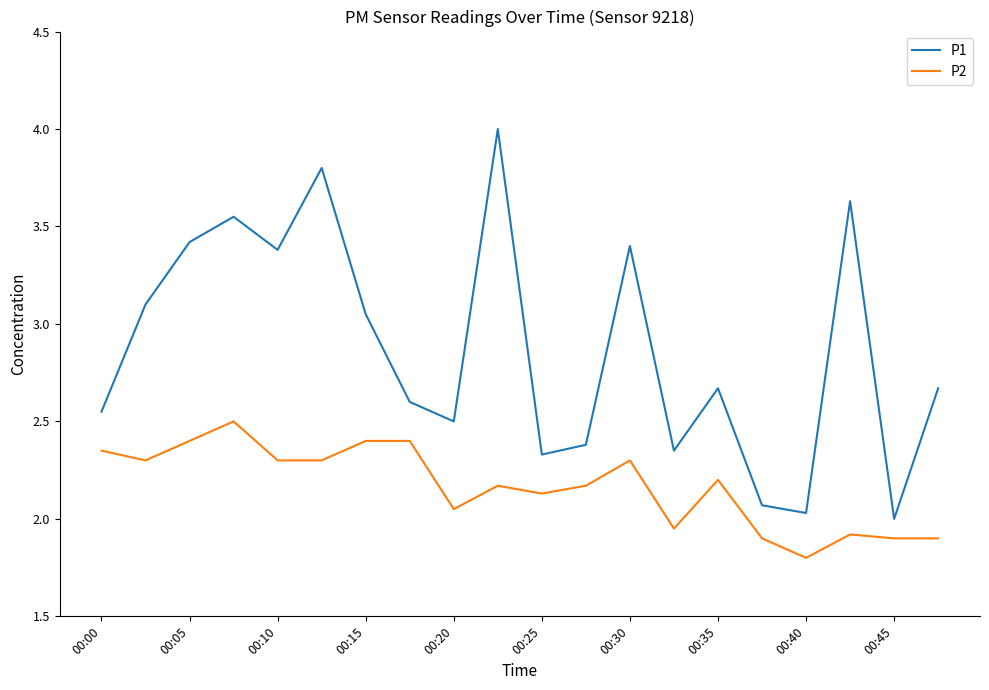

Rank the series by their average value, from lowest to highest.

P2, P1